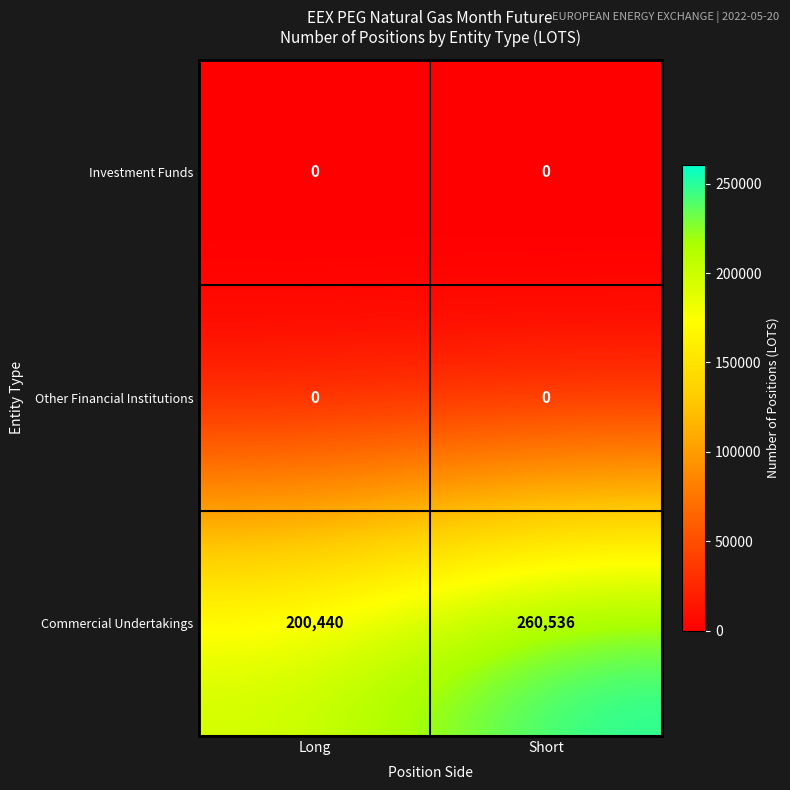

At which category is the sum across all series the highest?

Short